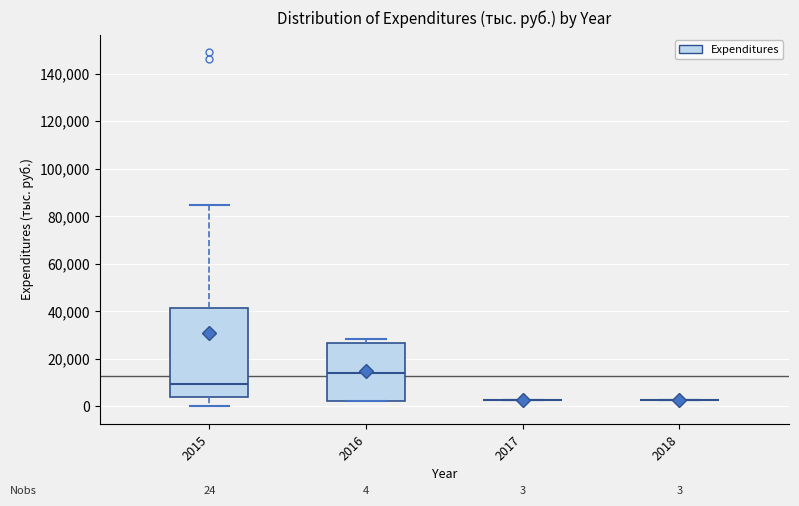

Comparing the boxes themselves (not the whiskers), which one is the tallest?

2015